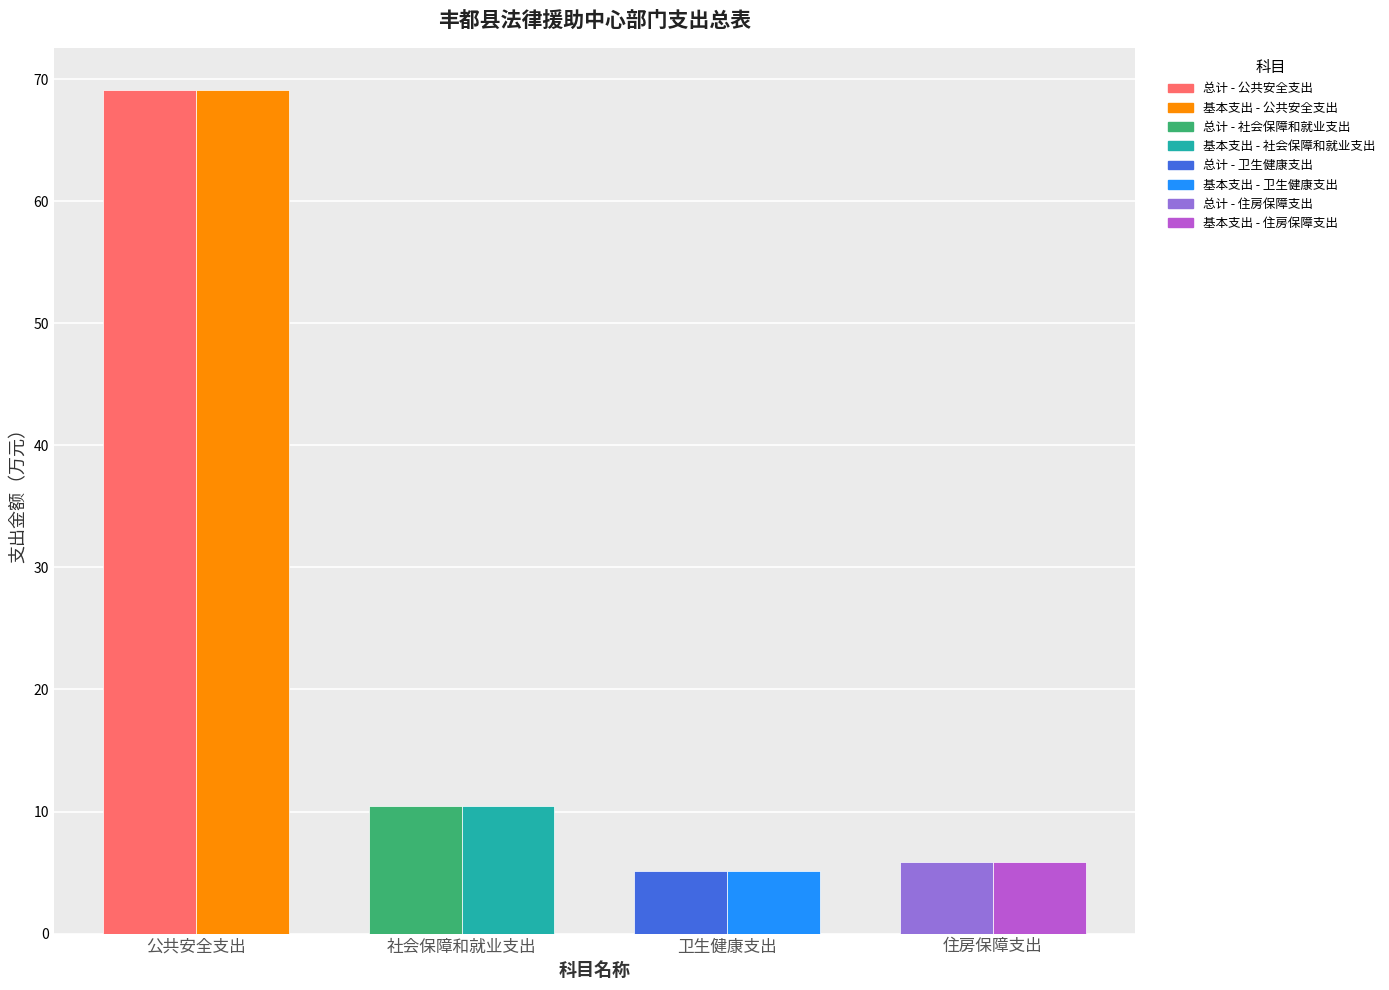

Rank the series at 公共安全支出 from highest to lowest value.

总计, 基本支出